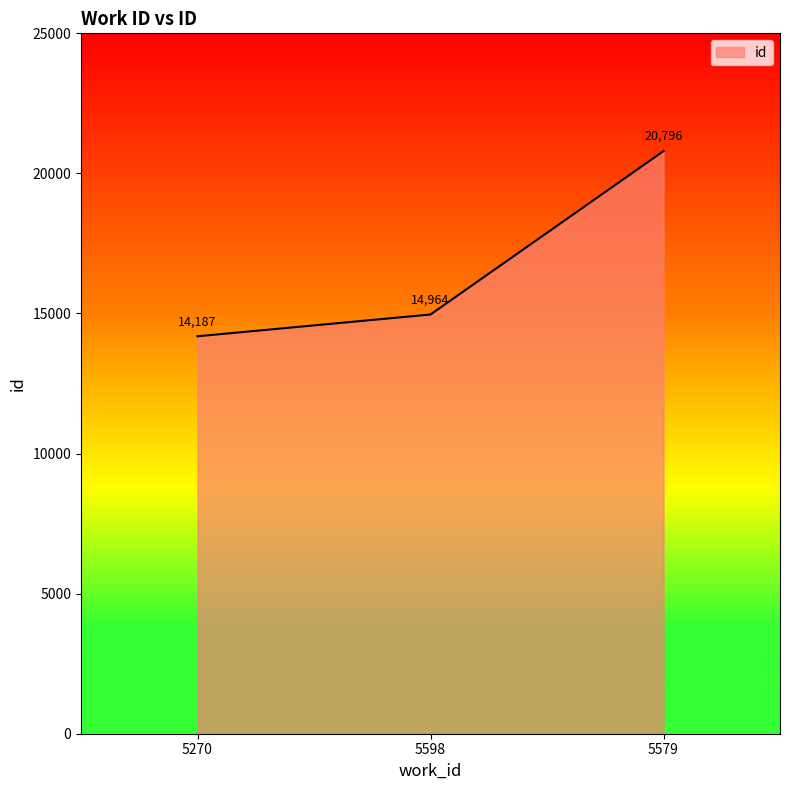

Count the number of categories in the chart.

3